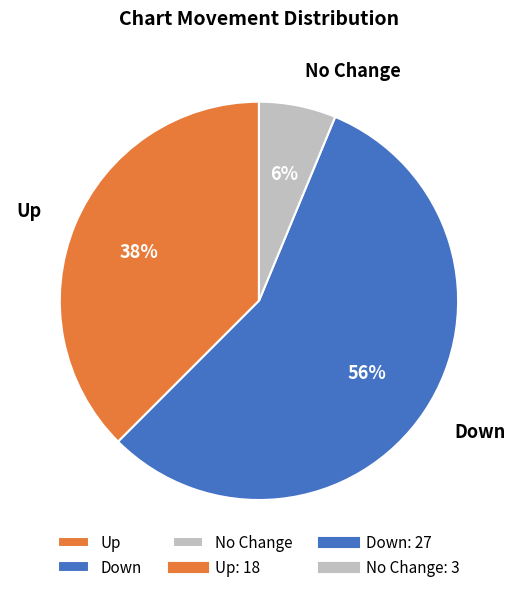

Which slice represents more than half of the pie?

Down